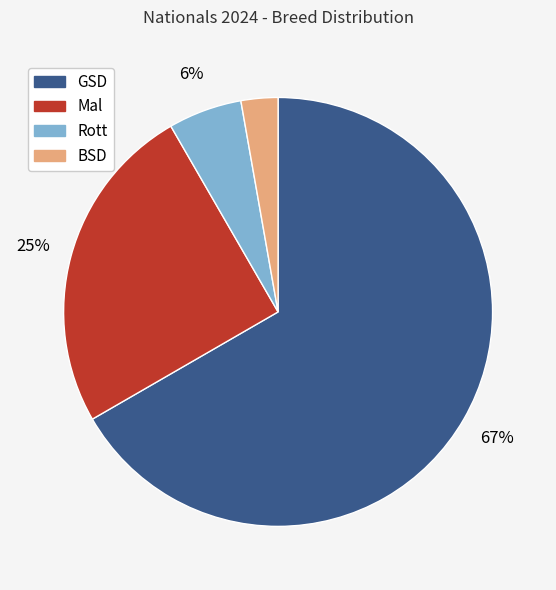

To the nearest percent, what percentage of the pie is Mal?

25%